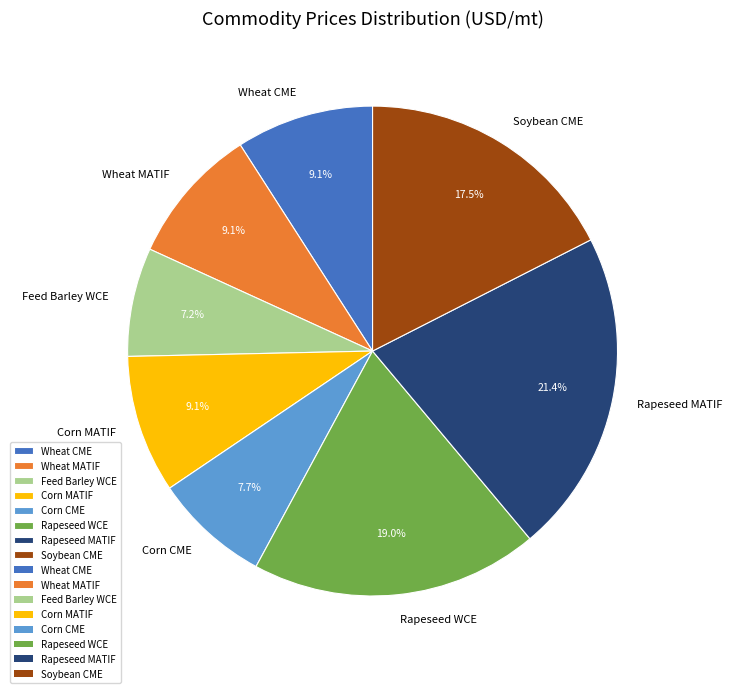

Is Rapeseed MATIF the majority of the pie?

No